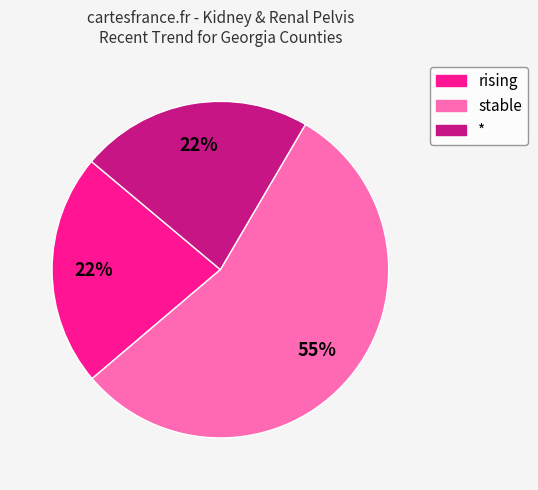

To the nearest percent, what is the average slice percentage?

33%